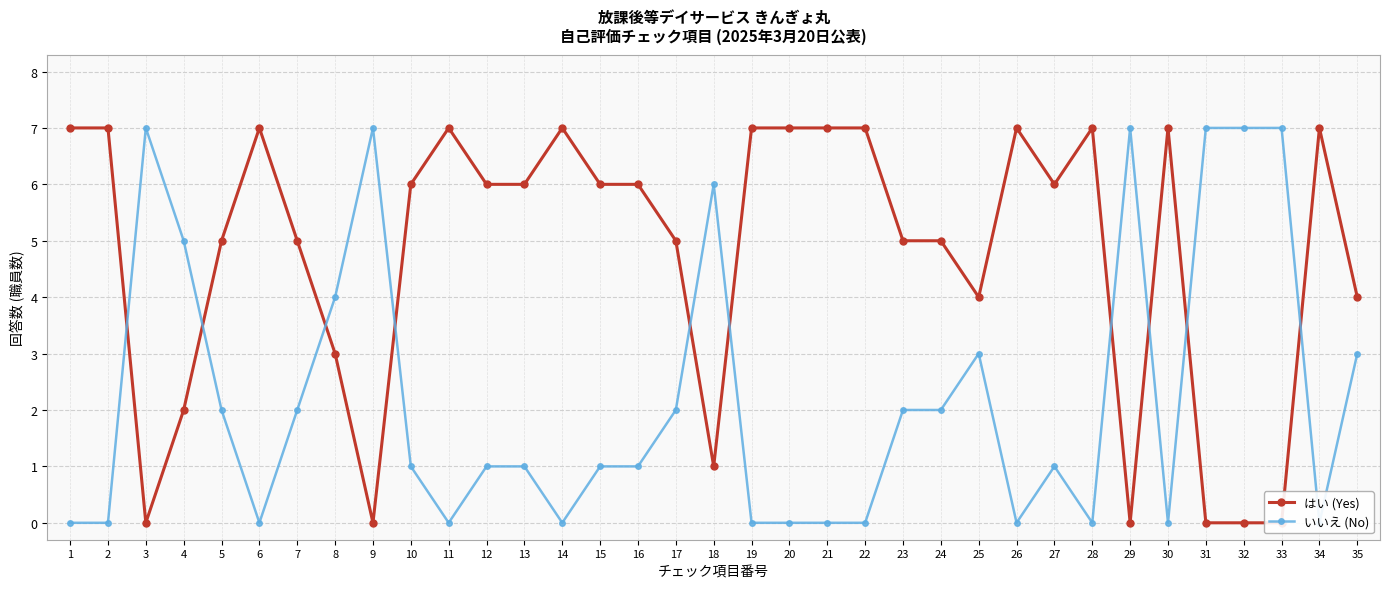

At which category is the sum across all series the highest?

1